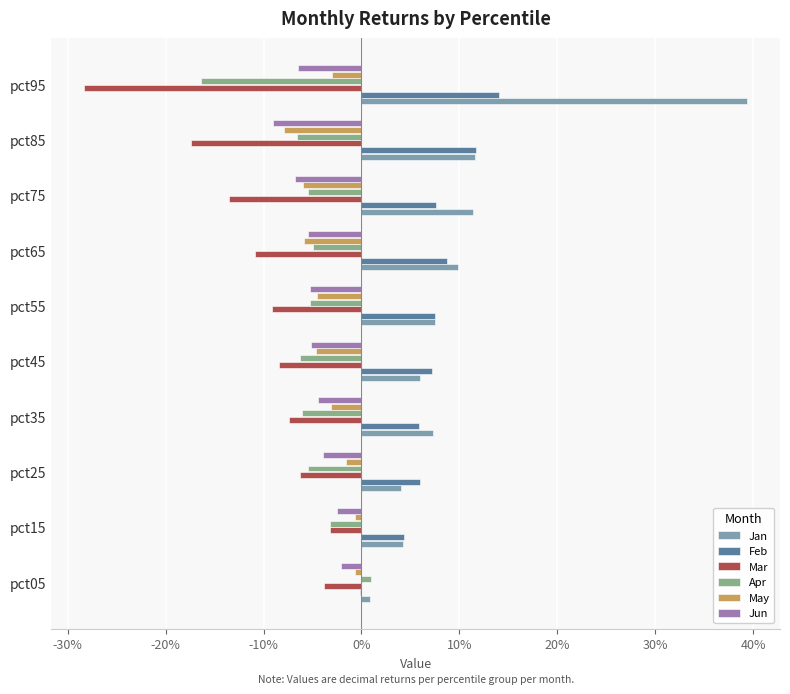

What are all the series names shown in the legend?

Jan, Feb, Mar, Apr, May, Jun